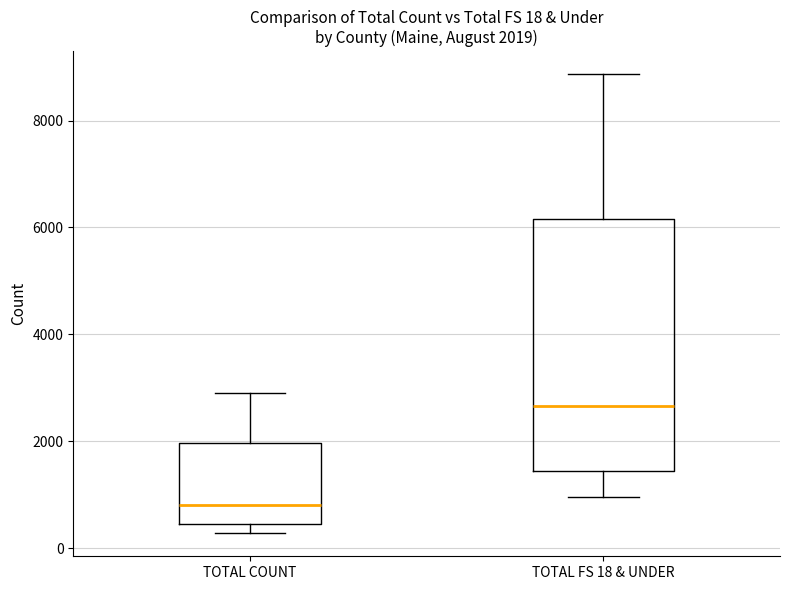

Which box has the highest median line?

TOTAL FS 18 & UNDER